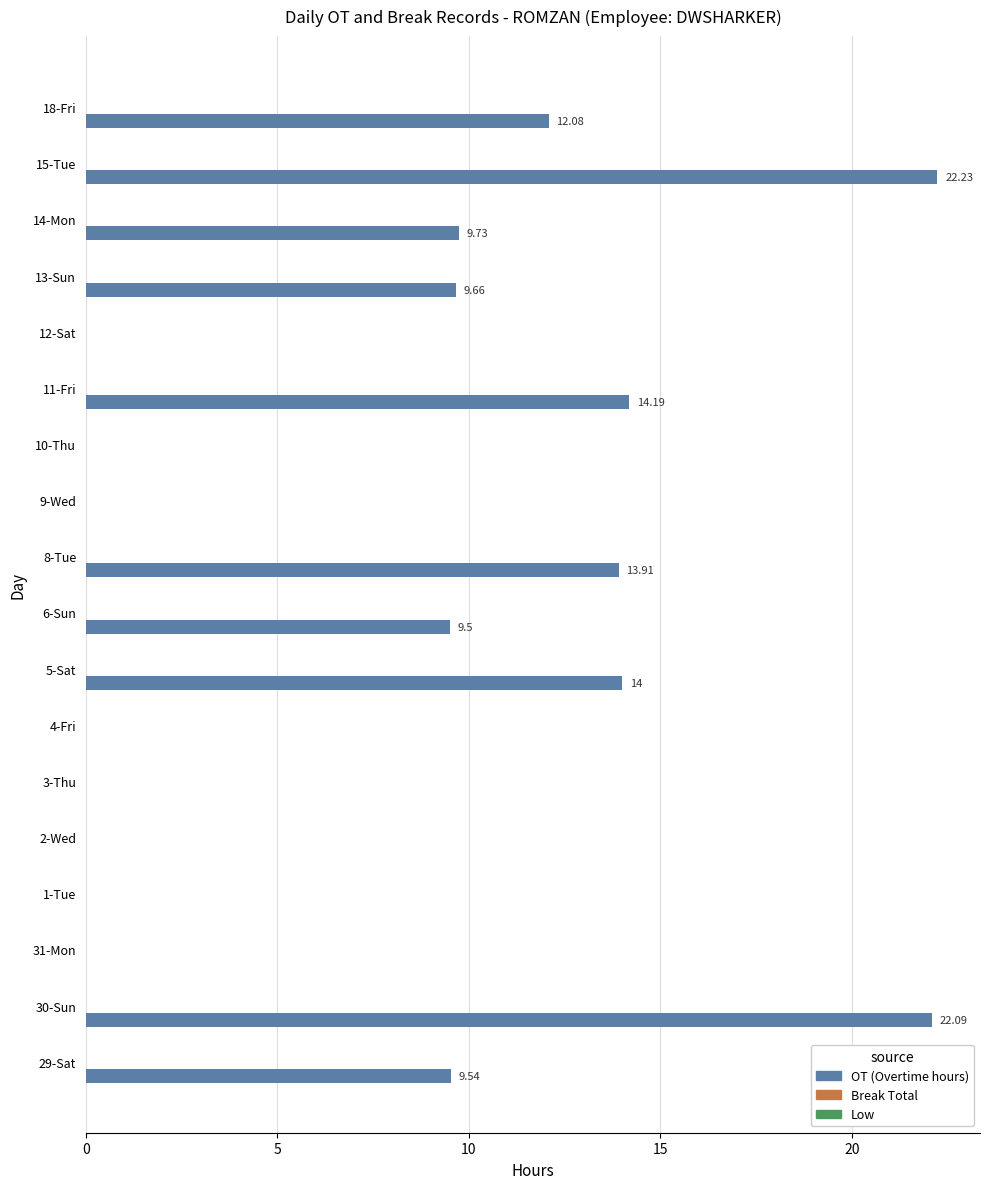

What is the sum of all values?

136.9